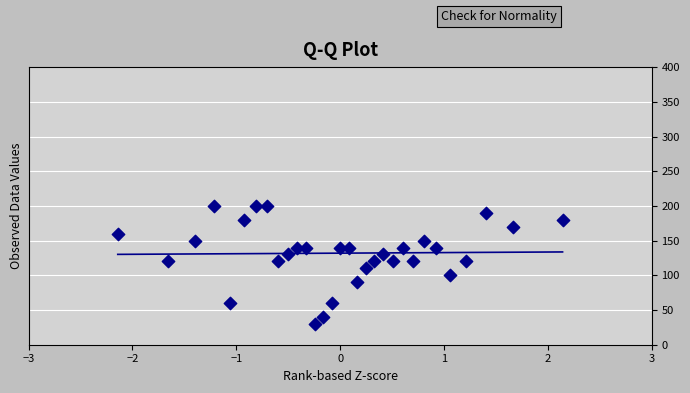

What is the range of Y values (max minus min)?

170